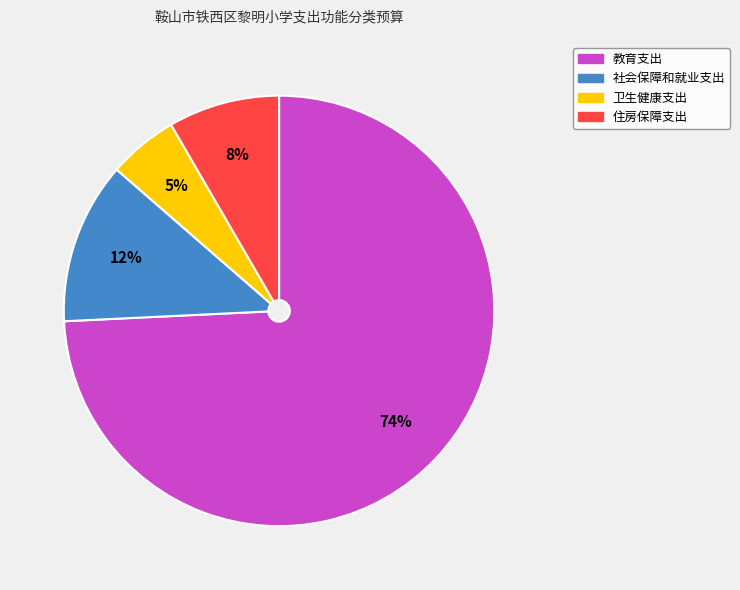

Which category has the biggest portion of the pie?

教育支出